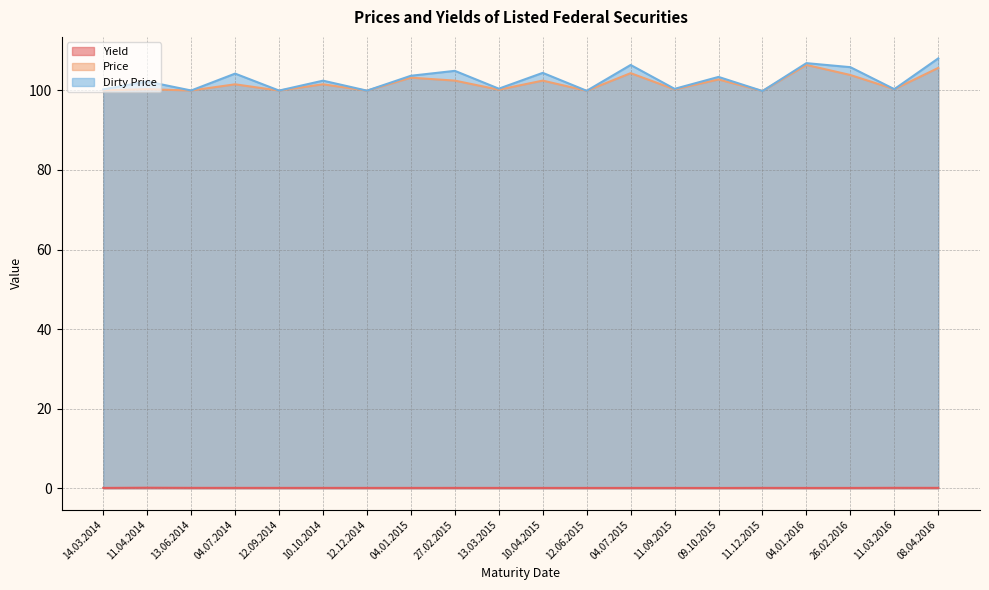

List the series in order of their peak value, highest first.

Dirty Price, Price, Yield